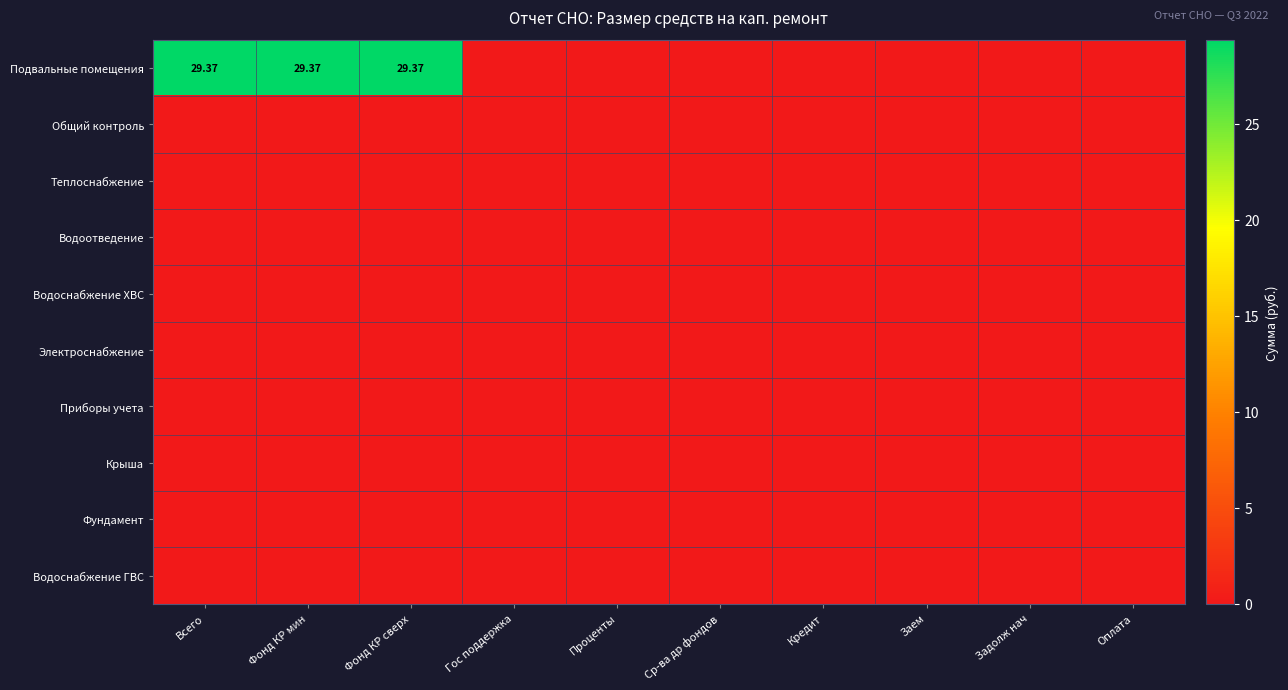

The value of Подвальные помещения at Всего is 39.6. True or false?

False